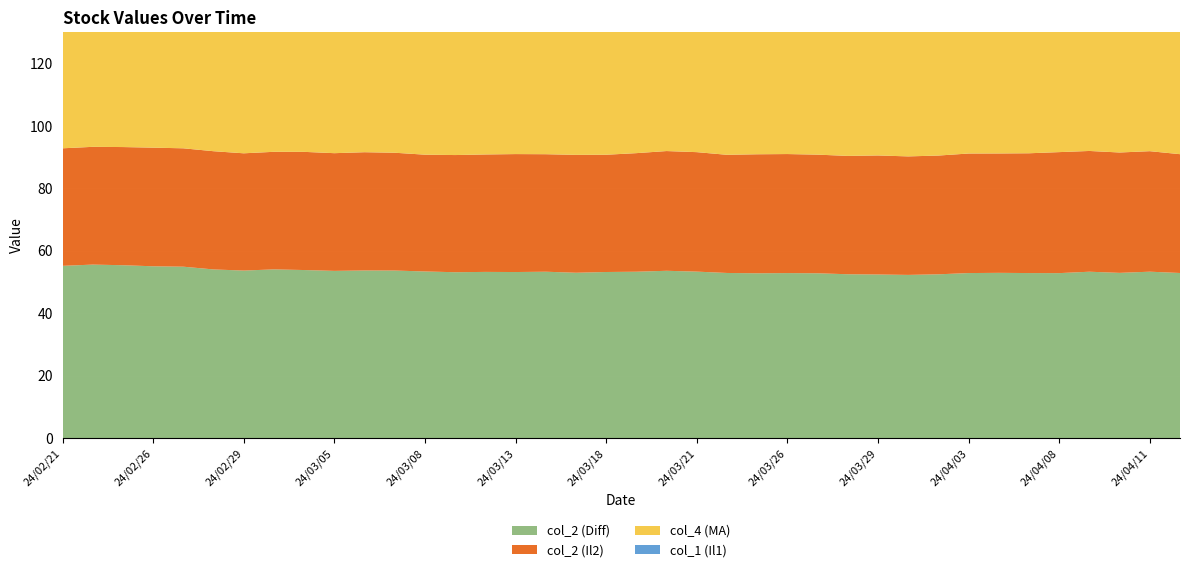

Reading right to left, extract all data points from this chart.

col_2 (Diff): 52.9	53.3	53.0	53.3	52.9	52.9	53.0	52.9	52.5	52.3	52.4	52.5	52.8	52.9	52.8	52.9	53.4	53.6	53.3	53.2	53.0	53.3	53.2	53.3	53.2	53.4	53.7	53.7	53.6	53.9	54.1	53.7	54.1	54.9	55.1	55.4	55.6	55.2
col_2 (Il2): 38.0	38.6	38.5	38.7	38.7	38.4	38.2	38.3	38.0	37.9	38.1	37.9	38.0	38.1	38.1	37.8	38.2	38.3	38.0	37.5	37.7	37.6	37.8	37.6	37.5	37.4	37.7	37.9	37.7	37.8	37.6	37.5	37.9	37.9	38.0	37.8	37.7	37.6
col_4 (MA): 53.6	53.6	53.6	53.7	53.7	53.7	53.7	53.7	53.7	53.7	53.8	53.8	53.8	53.8	53.8	53.9	53.9	53.9	53.9	53.9	53.9	53.9	53.9	53.9	53.9	53.9	54.0	53.9	53.9	53.9	53.9	53.9	53.9	53.9	53.8	53.8	53.7	53.7
col_1 (Il1): 91.0	91.9	91.5	92.0	91.6	91.2	91.2	91.2	90.5	90.2	90.5	90.4	90.8	91.0	90.9	90.8	91.6	92.0	91.3	90.8	90.7	91.0	91.0	90.9	90.7	90.8	91.4	91.6	91.3	91.7	91.7	91.2	91.9	92.8	93.0	93.2	93.3	92.8